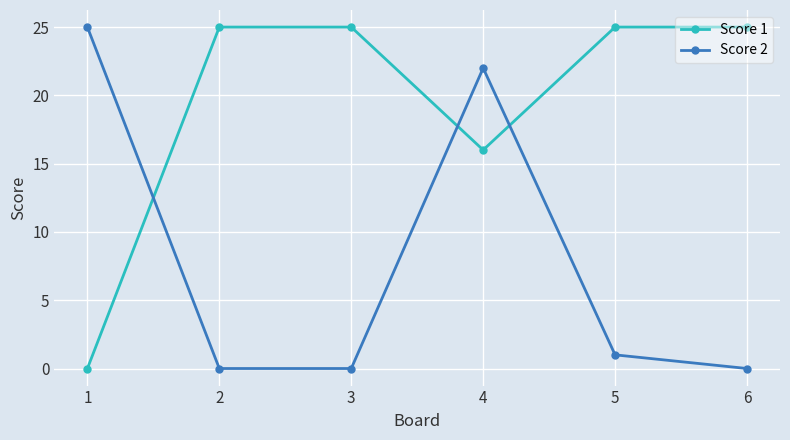

Between 3 and 5, which series saw the biggest shift?

Score 2